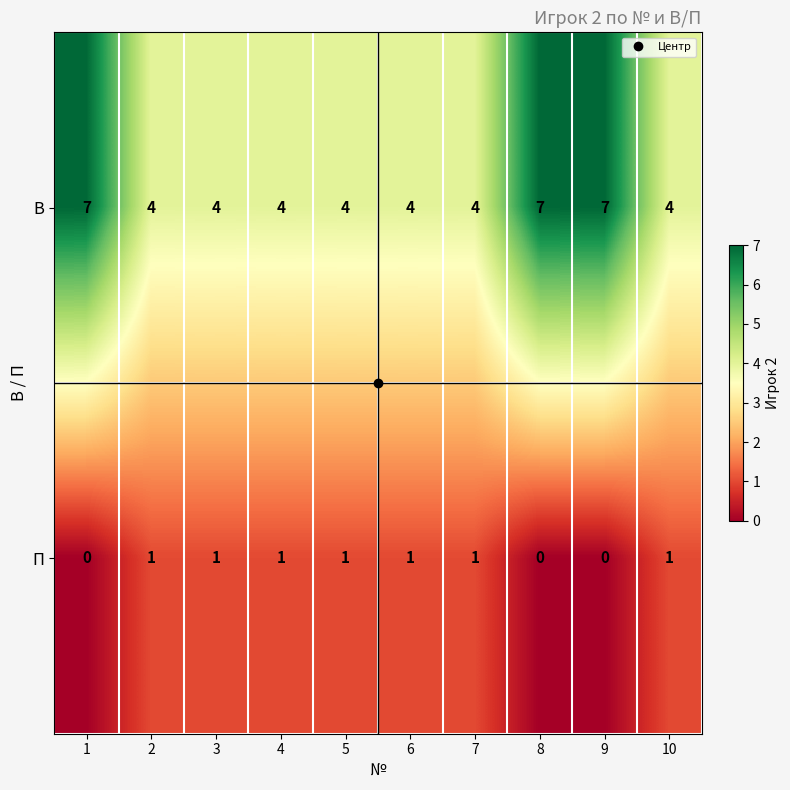

What is the difference between the highest and lowest values at 2?

3